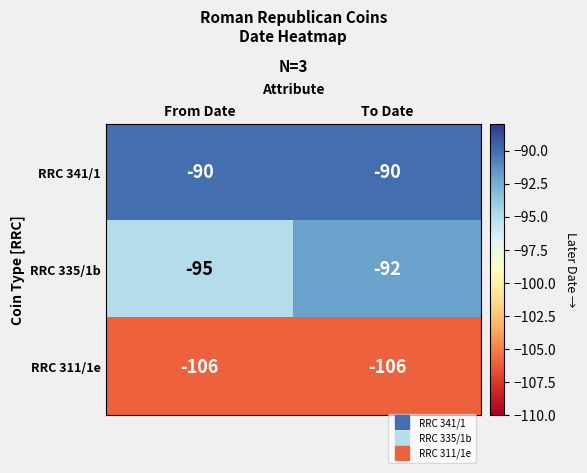

What is the maximum value shown in the chart?

-90